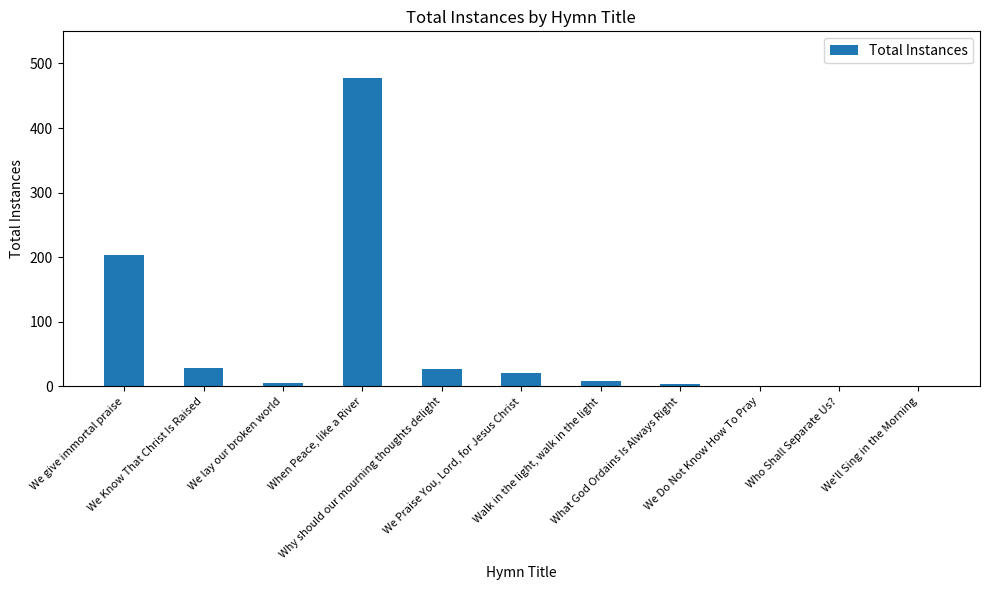

What is the sum of all values?

778